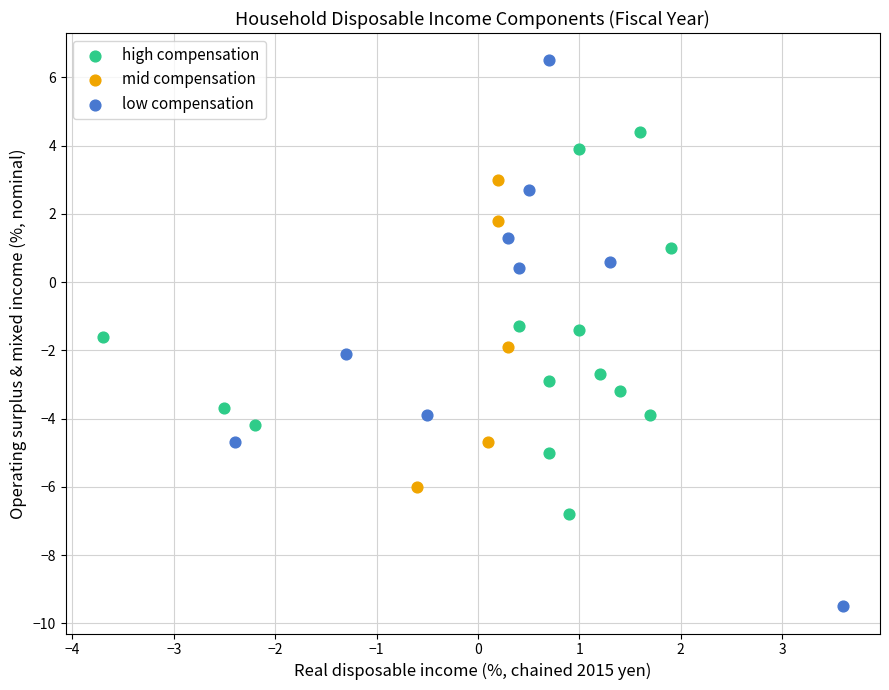

Which series contains the lowest Y value?

low compensation